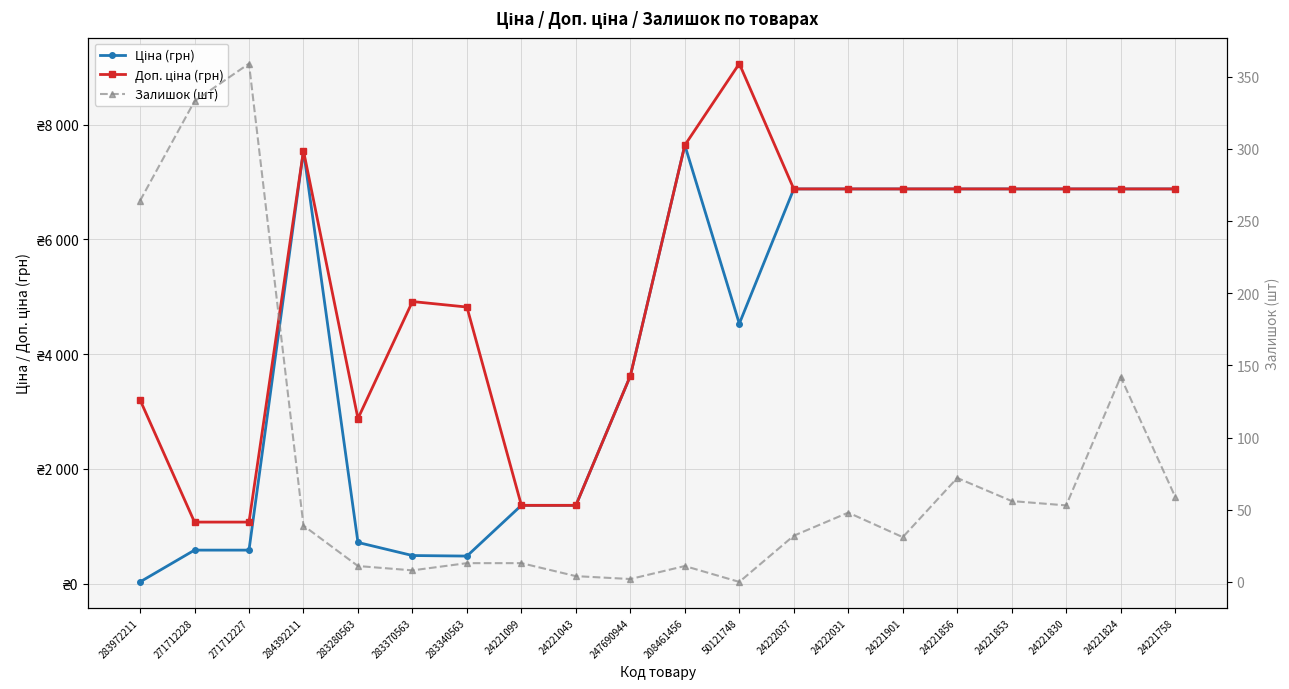

How many times do Ціна (грн) and Доп. ціна (грн) cross each other?

1